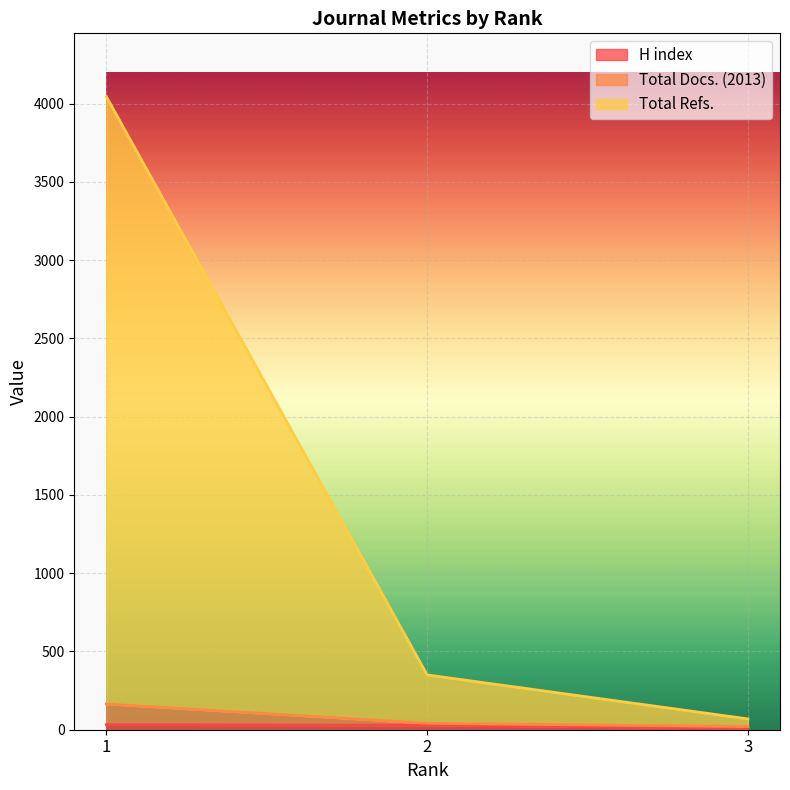

Does the chart display data point markers on the line(s)?

No